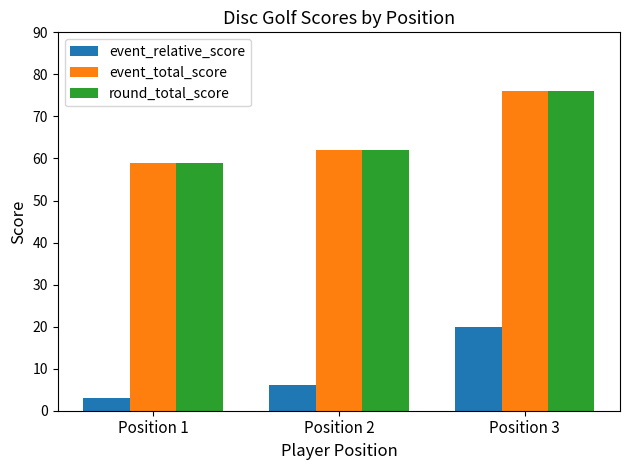

What is the difference between the round_total_score values at Position 1 and Position 2?

3